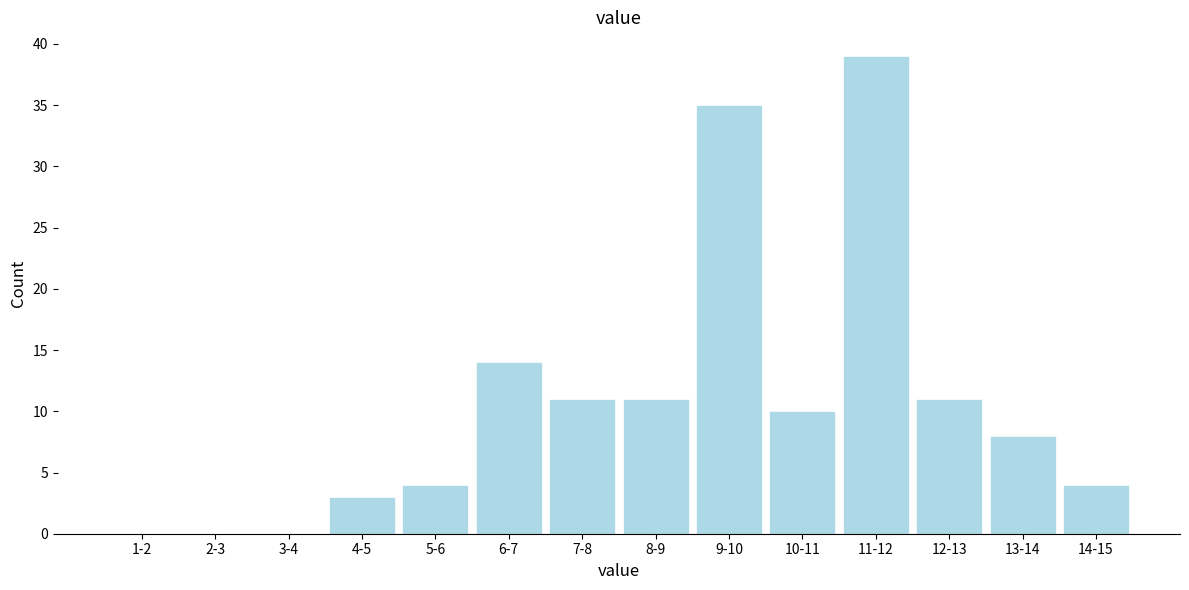

Reading right to left, what are all the values shown in this chart?

14-15=4	13-14=8	12-13=11	11-12=39	10-11=10	9-10=35	8-9=11	7-8=11	6-7=14	5-6=4	4-5=3	3-4=0	2-3=0	1-2=0